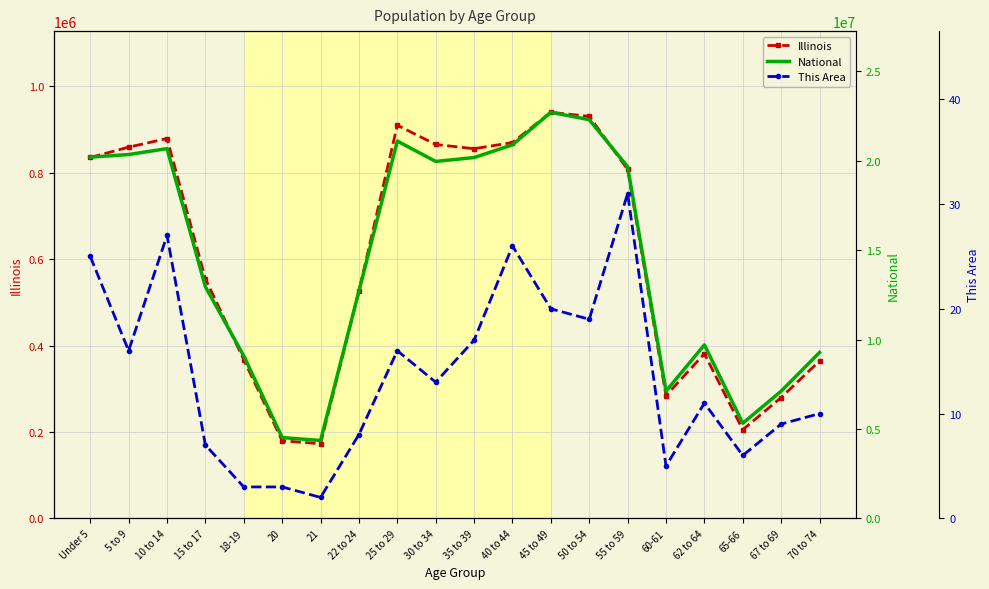

True or false: Illinois and National cross at least once.

False